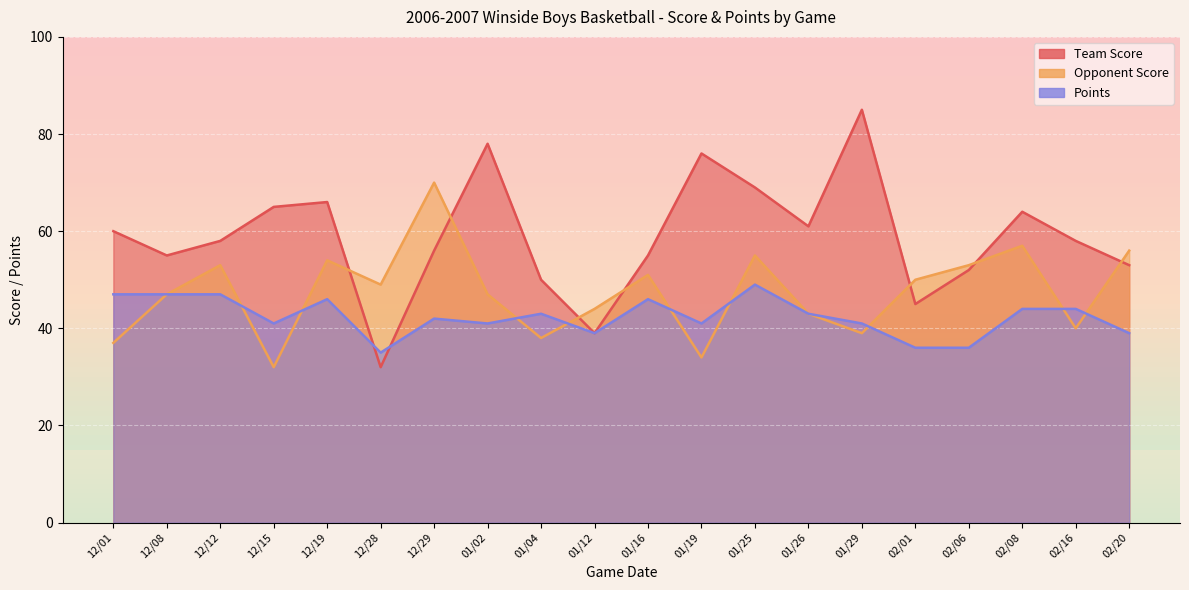

Rank the series by their maximum value, from lowest to highest.

Points, Opponent Score, Team Score